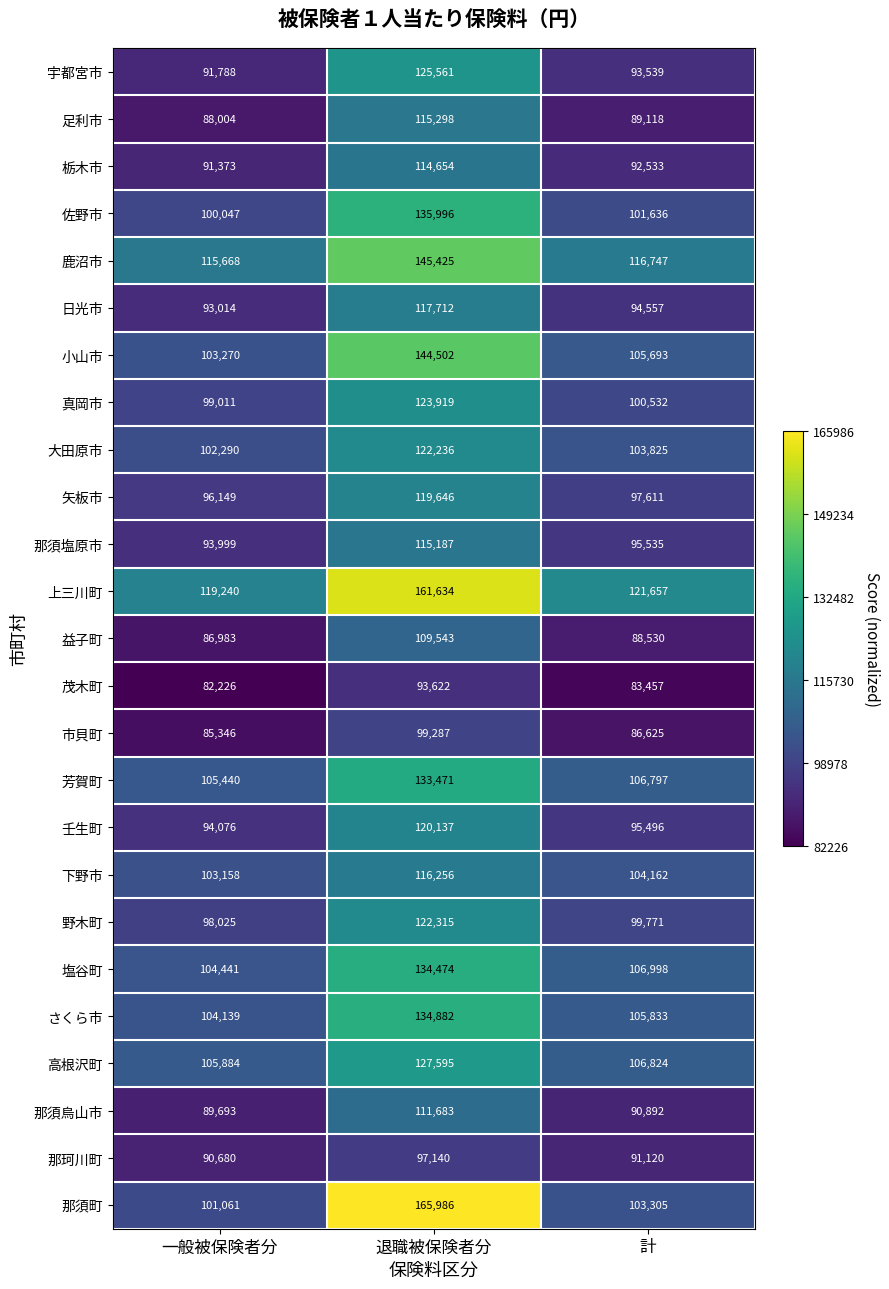

List the labels in order of 大田原市 value, largest first.

退職被保険者分, 計, 一般被保険者分